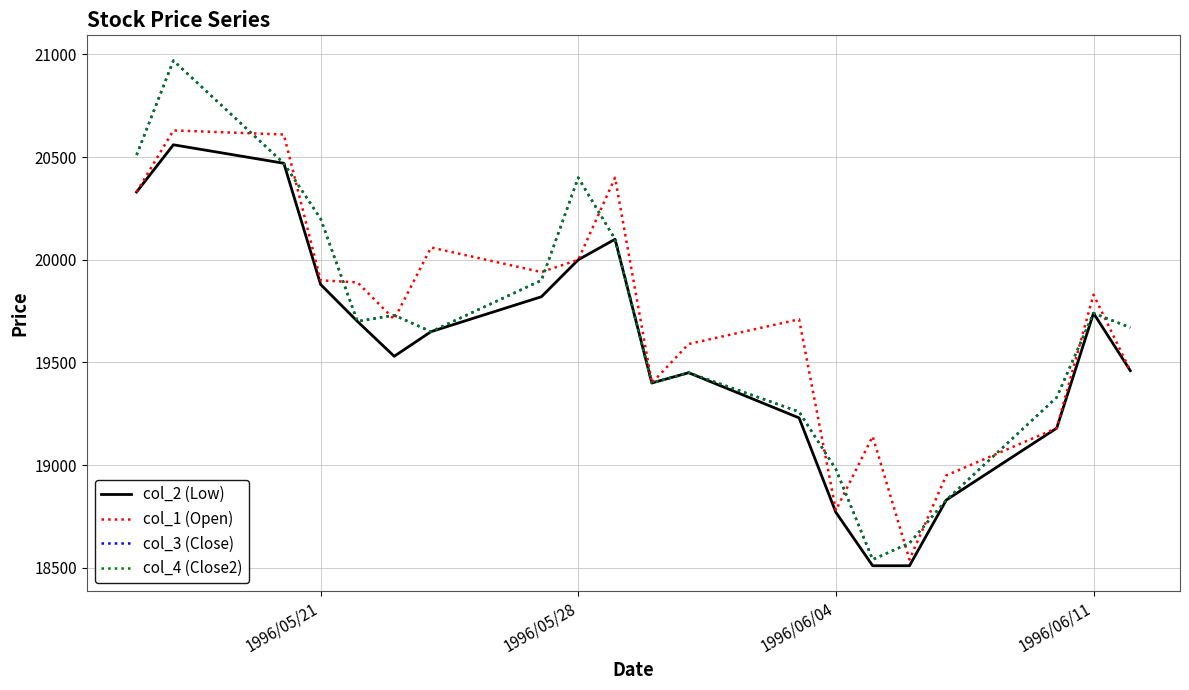

How many interior local peaks does the col_2 (Low) series have?

4